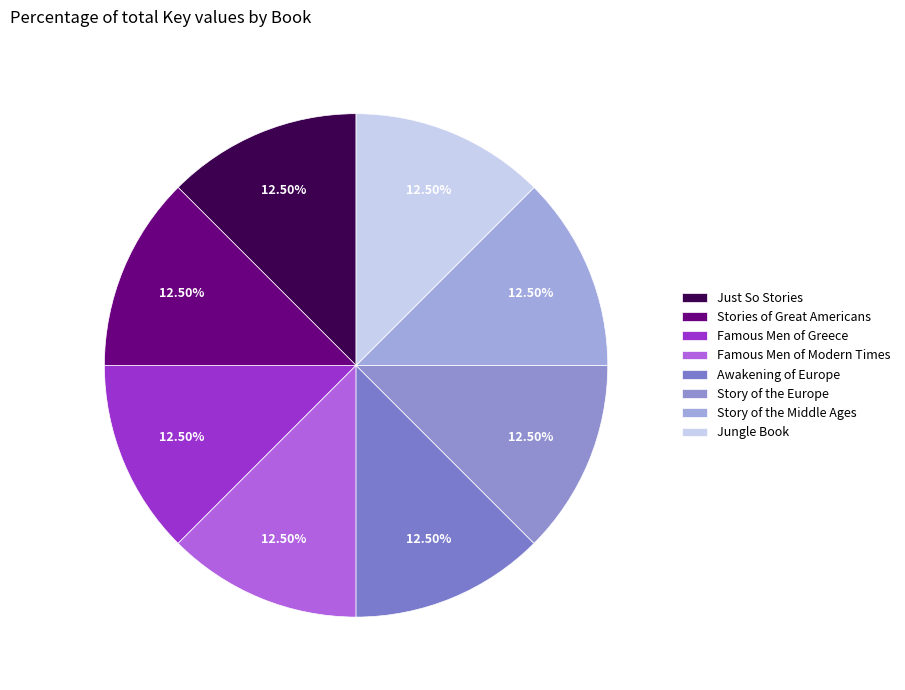

Rank the categories by value from lowest to highest.

Just So Stories, Famous Men of Greece, Famous Men of Modern Times, Story of the Europe, Story of the Middle Ages, Stories of Great Americans, Jungle Book, Awakening of Europe